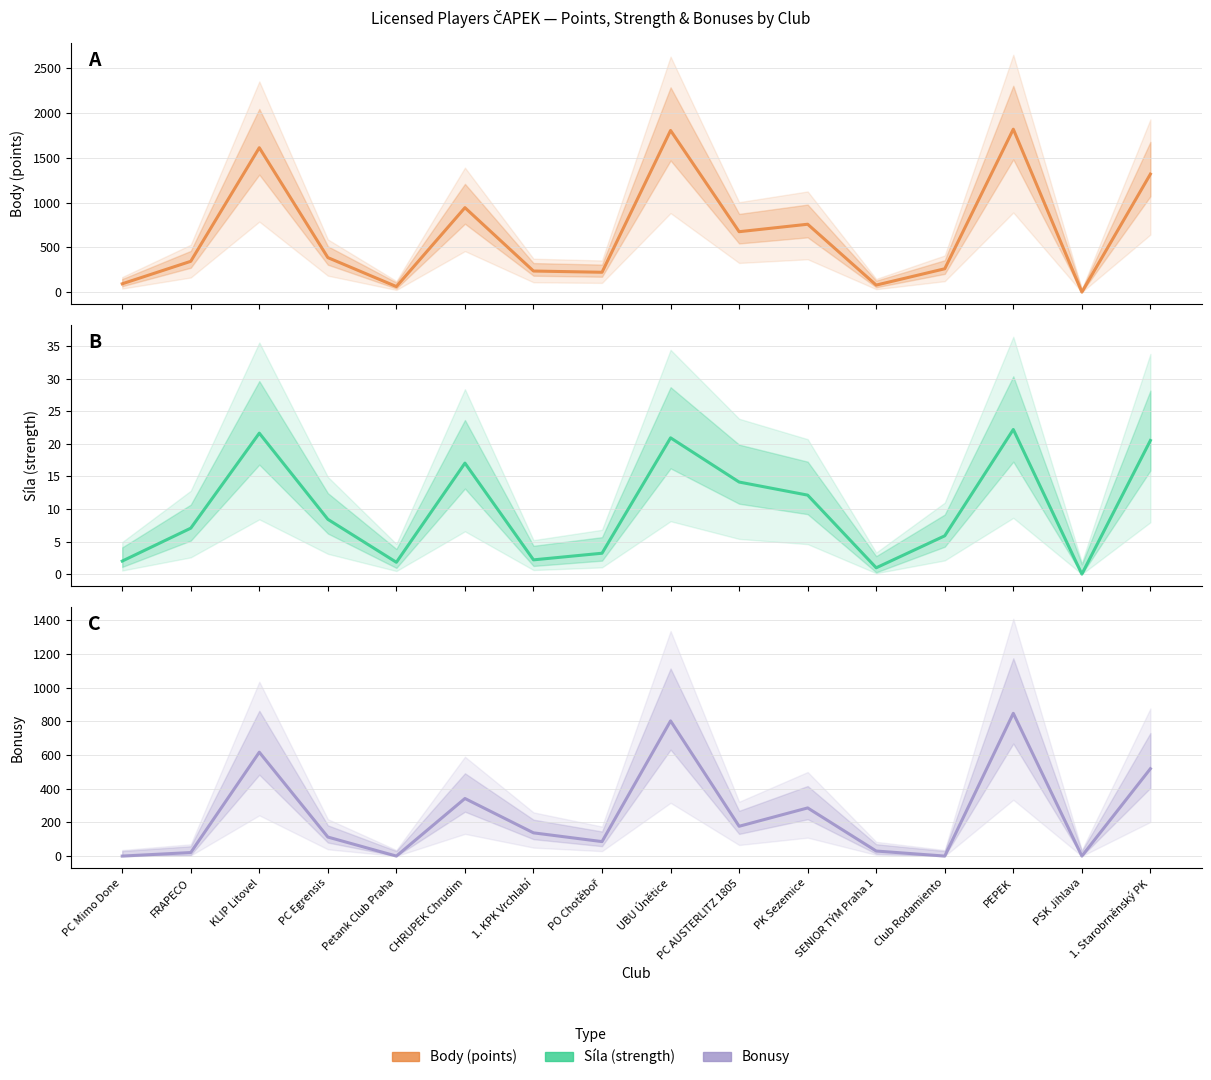

Which series has the widest spread of values?

body